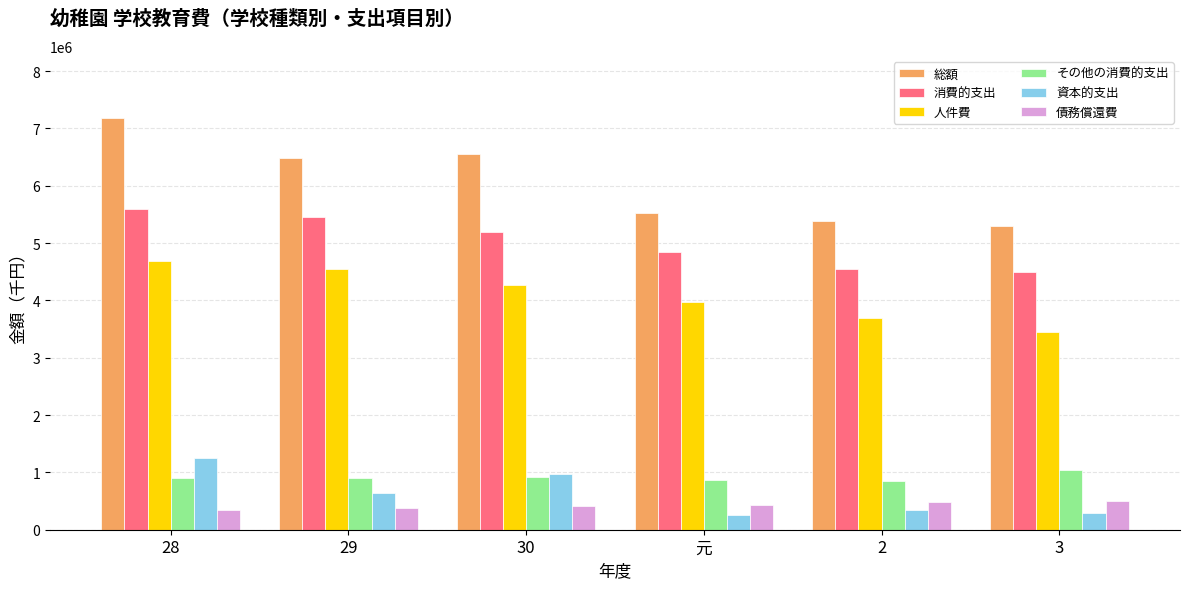

What is the difference between the 総額 values at 元 and 28?

1656059